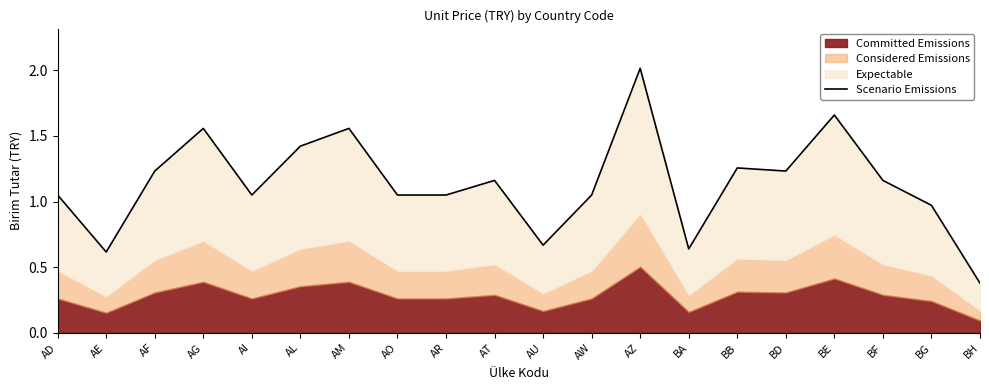

What is the ratio of the value at AD to the value at BF?

0.9